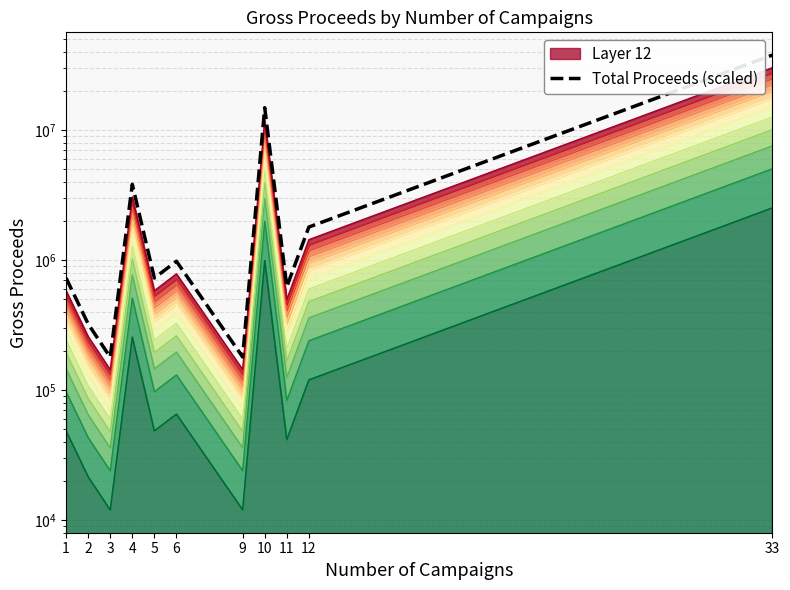

Is it true that the value at 10 is 14892834.9?

True